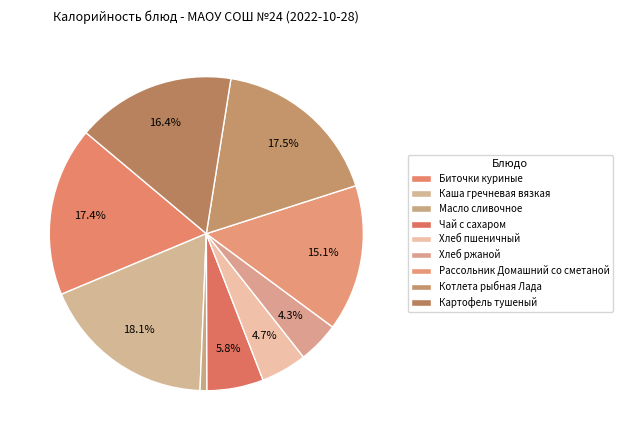

To the nearest percent, what is the difference between the Каша гречневая вязкая and Рассольник Домашний со сметаной slice percentages?

3%